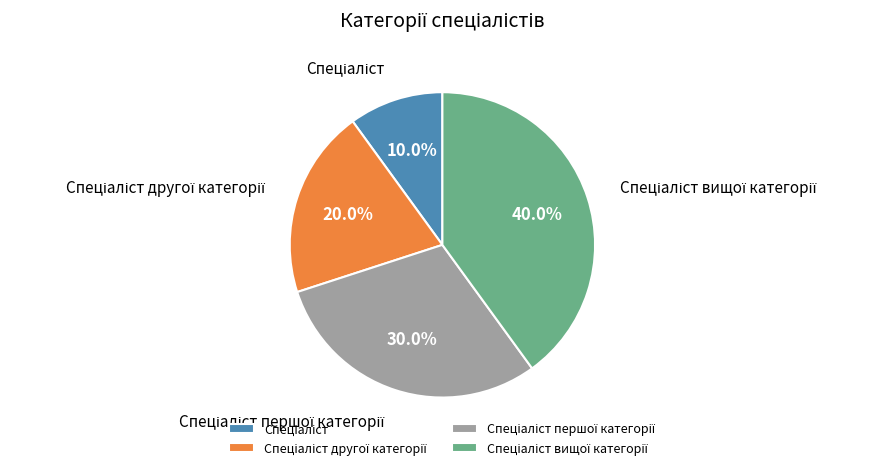

Is there a majority slice in this chart?

No